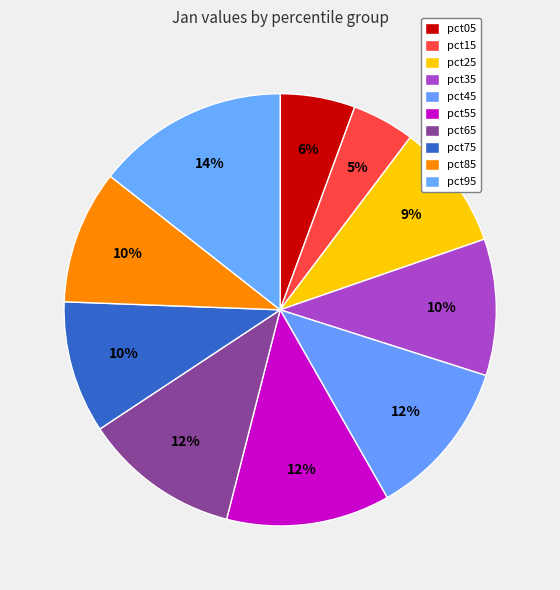

What percentage is the pct45 slice, to the nearest percent?

12%